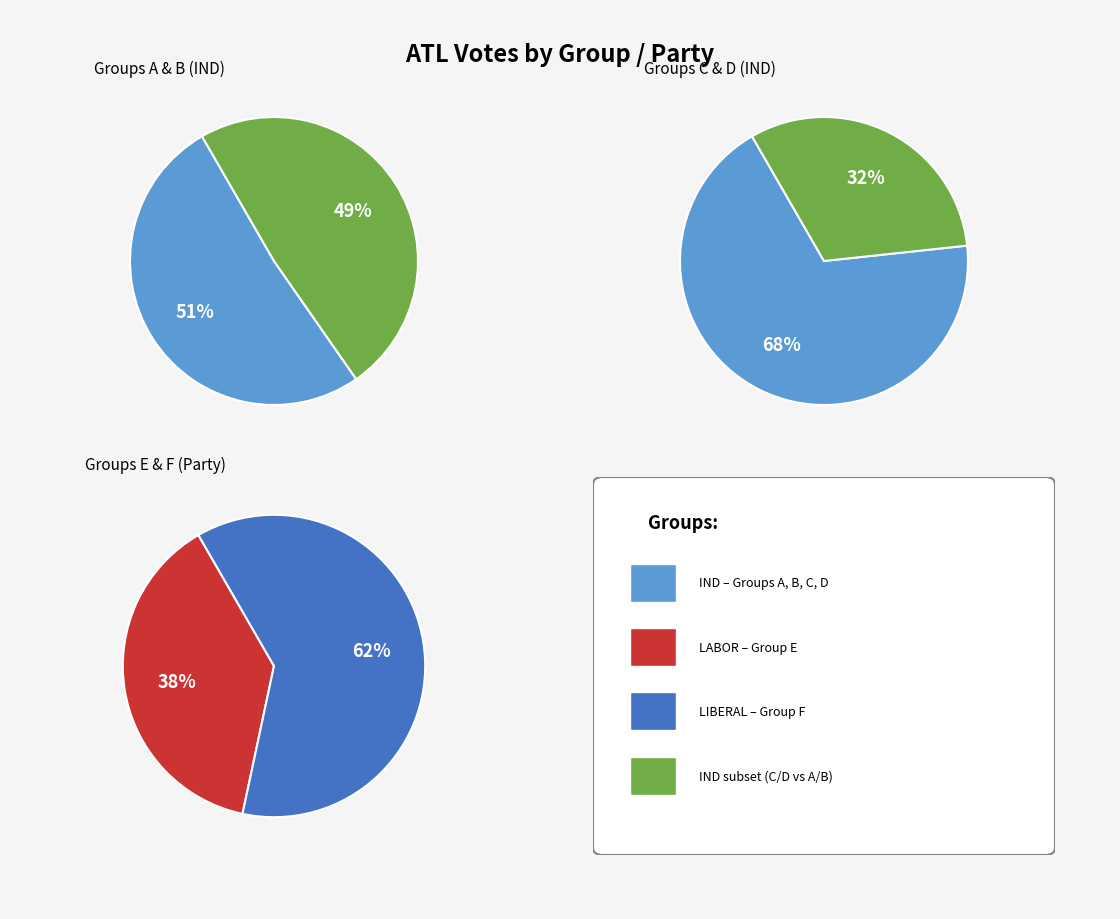

How many slices are in this pie chart?

6